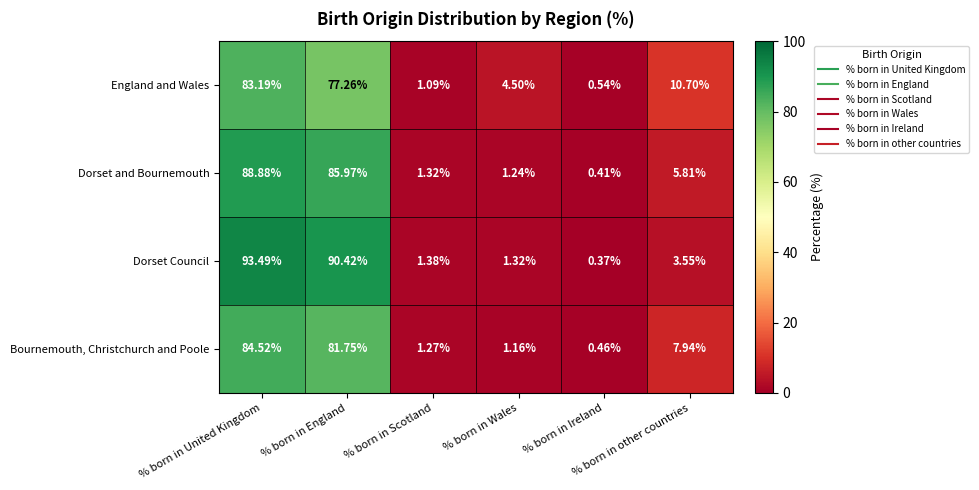

Count the number of data series in this chart.

4